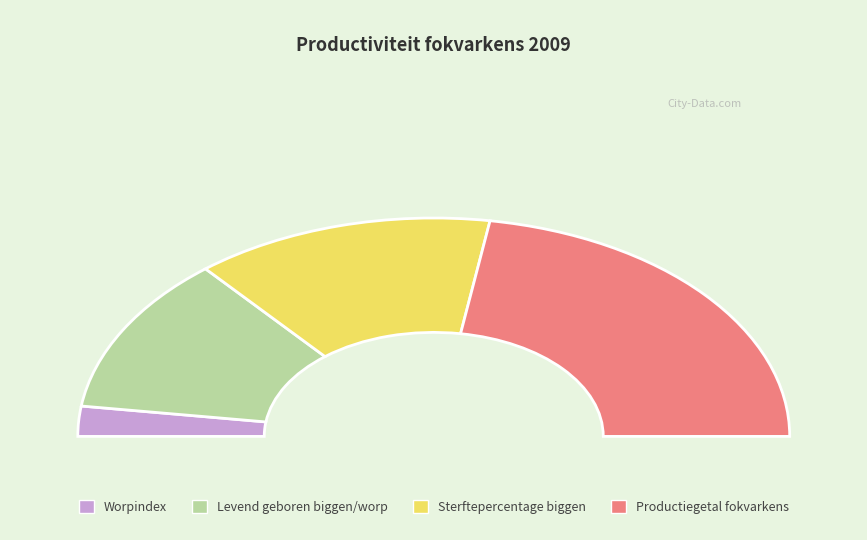

Rank the categories by value from highest to lowest.

Productiegetal fokvarkens, Sterftepercentage levend geboren biggen, Aantal levend geboren biggen per worp, Worpindex